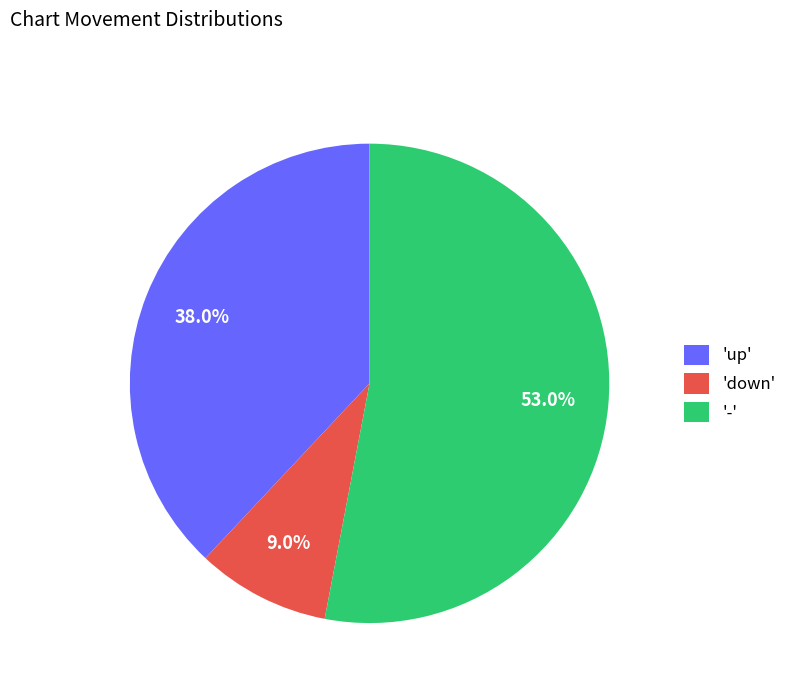

How many slices are in this pie chart?

3